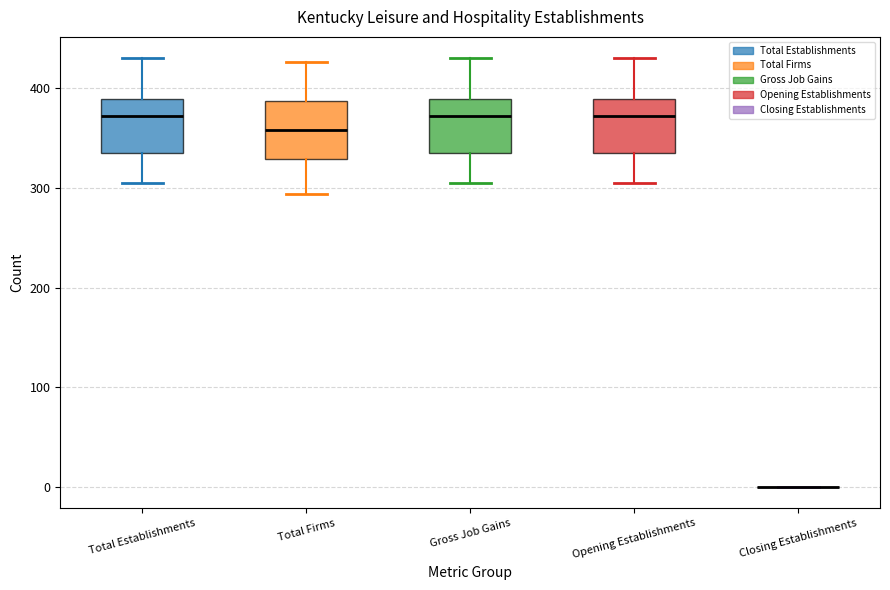

Reading left to right, read every box against the y-axis: the position of its median line, the range the box covers, and the ends of its whiskers. The values are not printed on the chart, so give them approximately, as read against the axis.

Total Establishments: median 370, box 330 to 390, whiskers 310 to 430
Total Firms: median 360, box 330 to 390, whiskers 290 to 430
Gross Job Gains: median 370, box 330 to 390, whiskers 310 to 430
Opening Establishments: median 370, box 330 to 390, whiskers 310 to 430
Closing Establishments: box collapsed to a line at 0, whiskers 0 to 0